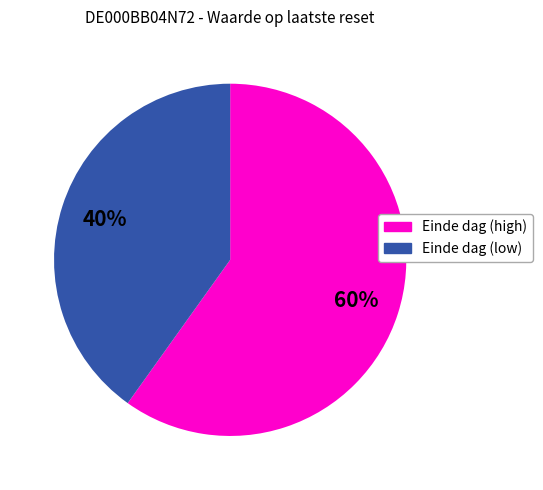

To the nearest percent, what is the average slice percentage?

50%